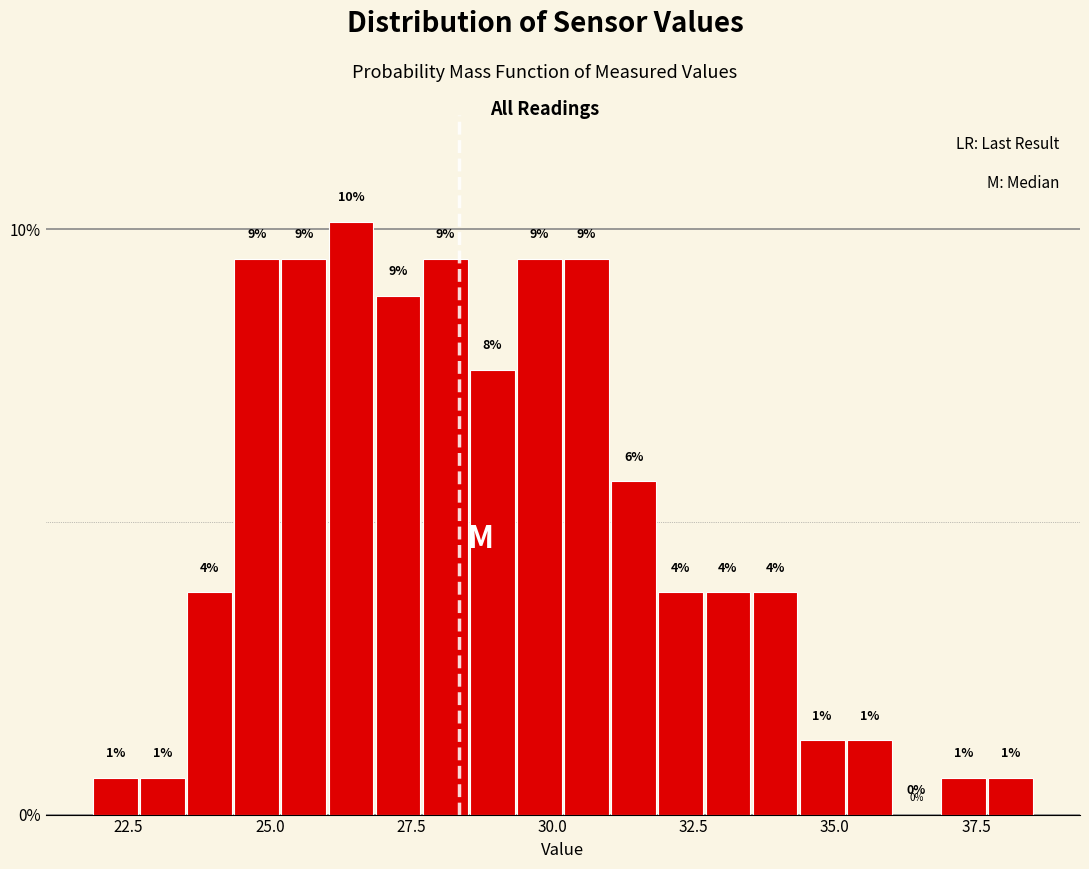

Around what value on the x-axis is the tallest bar? Give the approximate position of its centre, as read against the axis.

26.5